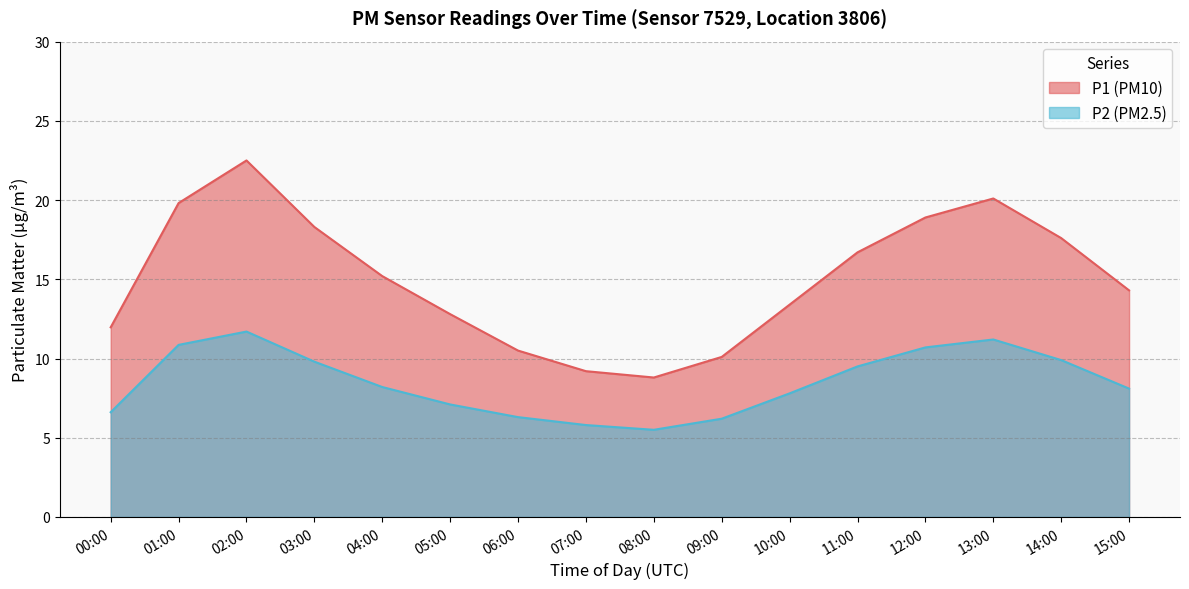

What are all the series names shown in the legend?

P1, P2